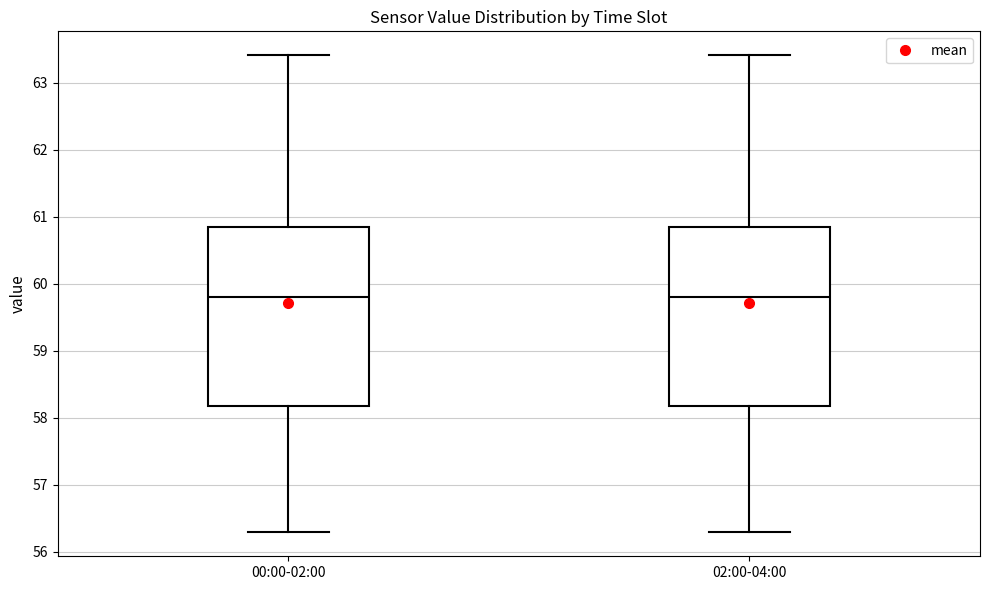

Reading left to right, transcribe this box plot: for each box, give where its median line is, the range the box spans, and where its two whiskers end, as read against the y-axis. The values are not printed on the chart, so give them approximately, as read against the axis.

00:00-02:00: median 59.8, box 58.2 to 60.8, whiskers 56.3 to 63.4
02:00-04:00: median 59.8, box 58.2 to 60.8, whiskers 56.3 to 63.4